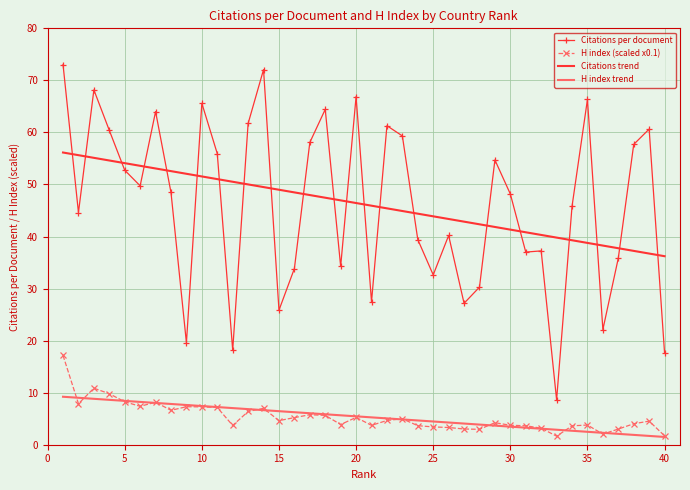

True or false: H index (scaled x0.1) and Citations per document intersect in this chart.

False